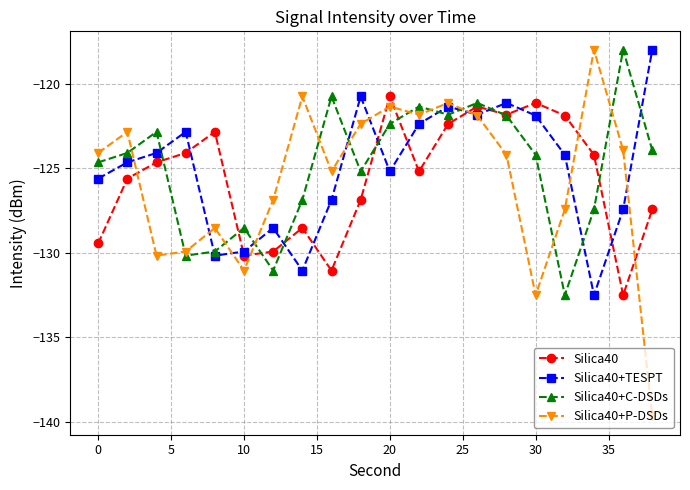

True or false: Silica40+TESPT and Silica40+P-DSDs intersect in this chart.

True